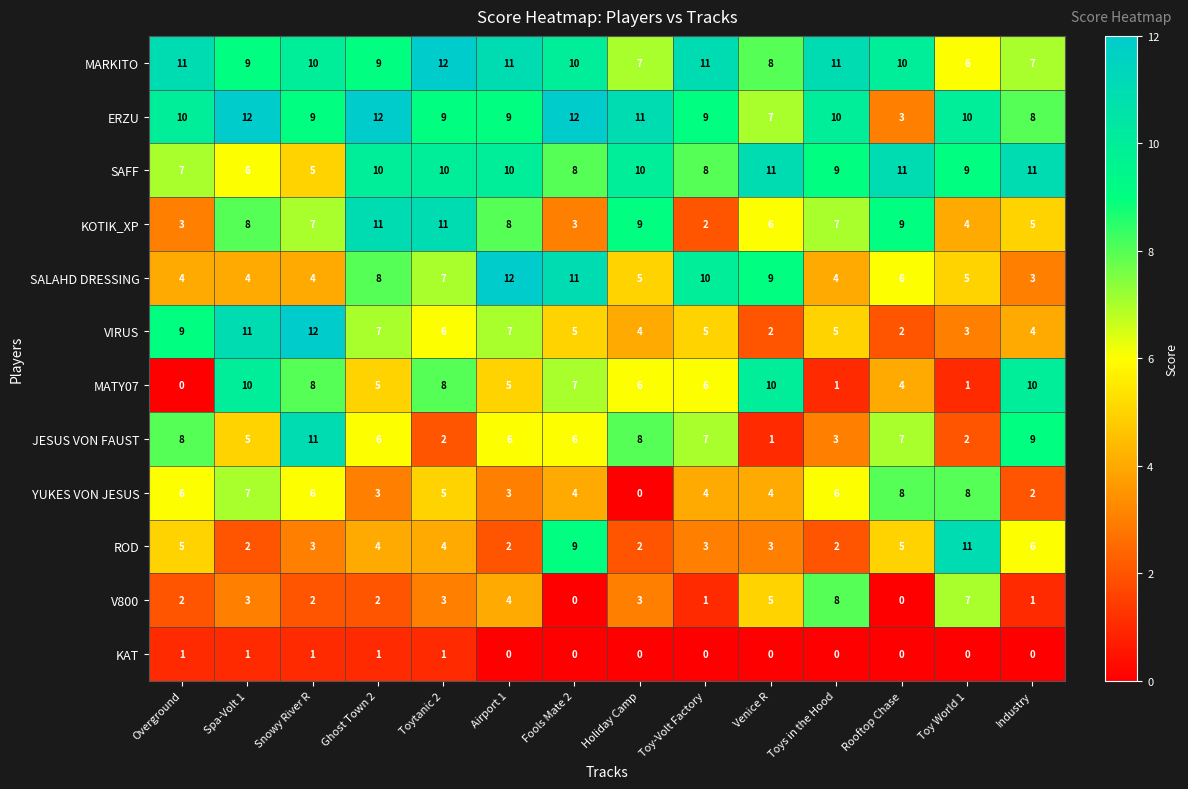

Which series changed the most between Toy-Volt Factory and Industry?

SALAHD DRESSING